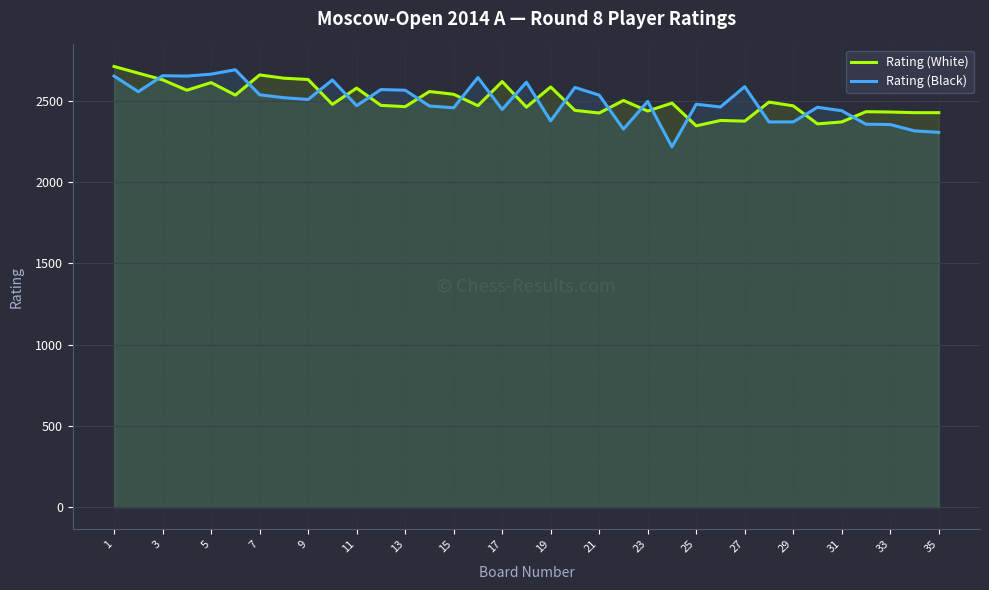

True or false: Rating (White) and Rating (Black) cross at least once.

True